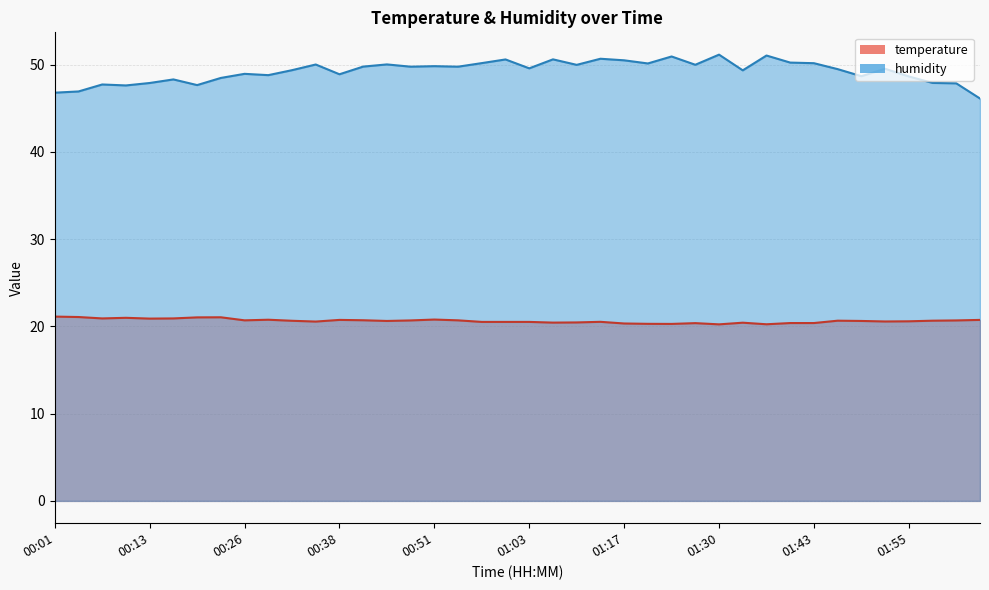

Reading left to right, transcribe all the data shown in this chart.

temperature: 00:01=21.1	00:04=21.1	00:07=20.9	00:10=21.0	00:13=20.9	00:17=20.9	00:20=21.0	00:23=21.1	00:26=20.7	00:29=20.8	00:32=20.6	00:35=20.6	00:38=20.8	00:41=20.7	00:44=20.6	00:47=20.7	00:51=20.8	00:54=20.7	00:57=20.5	01:00=20.5	01:03=20.5	01:07=20.4	01:10=20.5	01:14=20.5	01:17=20.3	01:20=20.3	01:23=20.3	01:27=20.4	01:30=20.2	01:33=20.4	01:37=20.2	01:40=20.4	01:43=20.4	01:46=20.7	01:49=20.6	01:52=20.6	01:55=20.6	01:59=20.7	02:02=20.7	02:05=20.8
humidity: 00:01=46.8	00:04=46.9	00:07=47.7	00:10=47.6	00:13=47.9	00:17=48.3	00:20=47.7	00:23=48.5	00:26=49.0	00:29=48.8	00:32=49.4	00:35=50.0	00:38=48.9	00:41=49.8	00:44=50.0	00:47=49.8	00:51=49.8	00:54=49.8	00:57=50.2	01:00=50.6	01:03=49.6	01:07=50.6	01:10=50.0	01:14=50.7	01:17=50.5	01:20=50.1	01:23=51.0	01:27=50.0	01:30=51.2	01:33=49.4	01:37=51.1	01:40=50.2	01:43=50.2	01:46=49.5	01:49=48.7	01:52=49.5	01:55=48.7	01:59=47.9	02:02=47.9	02:05=46.1